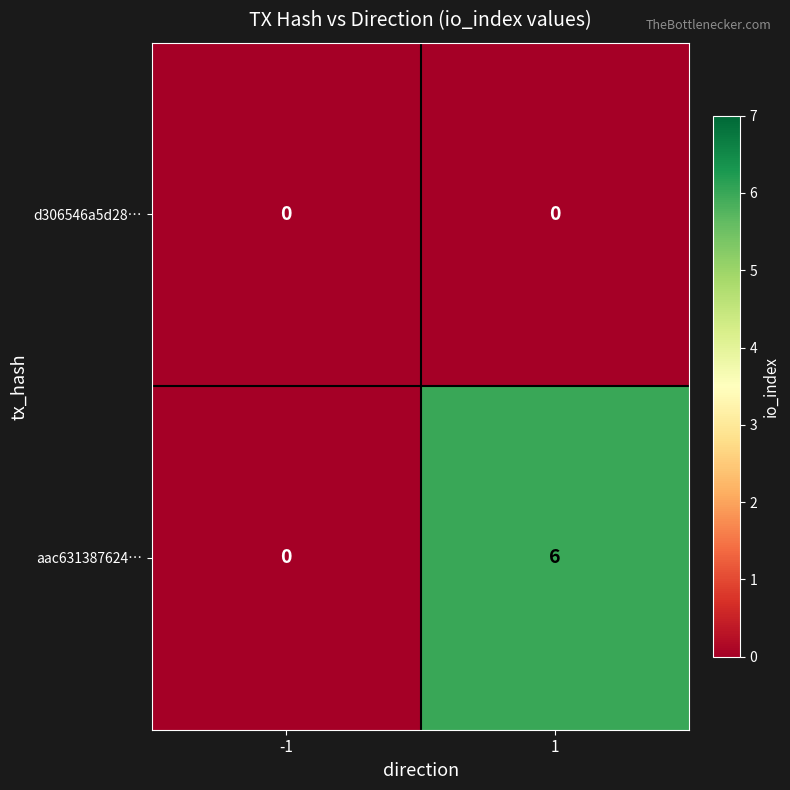

What is the difference between the highest and lowest values at 1?

6